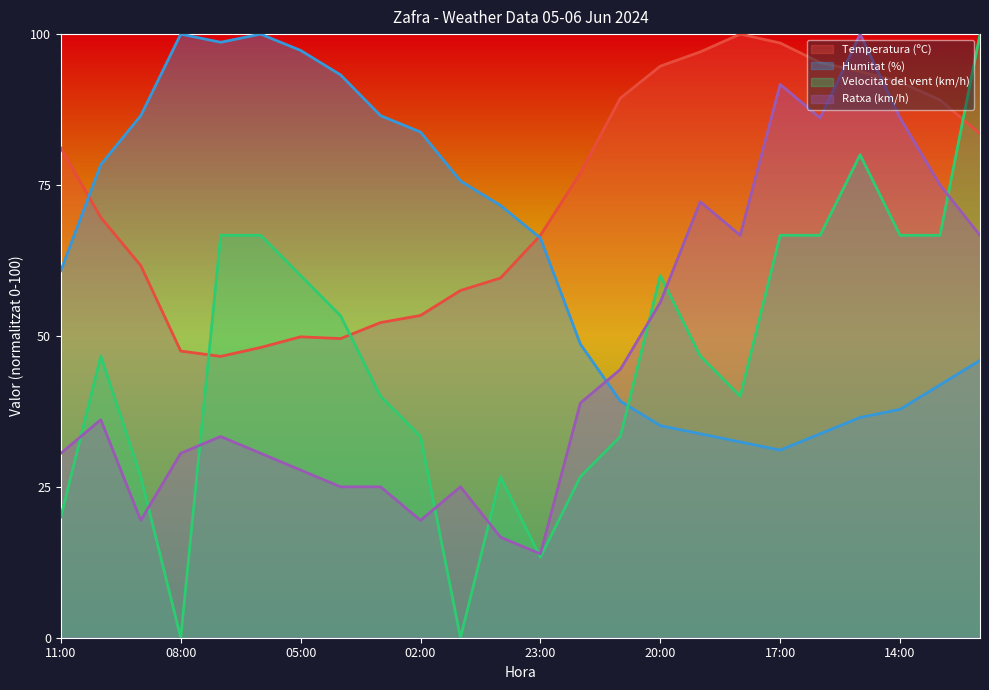

How many distinct data groups are displayed?

4